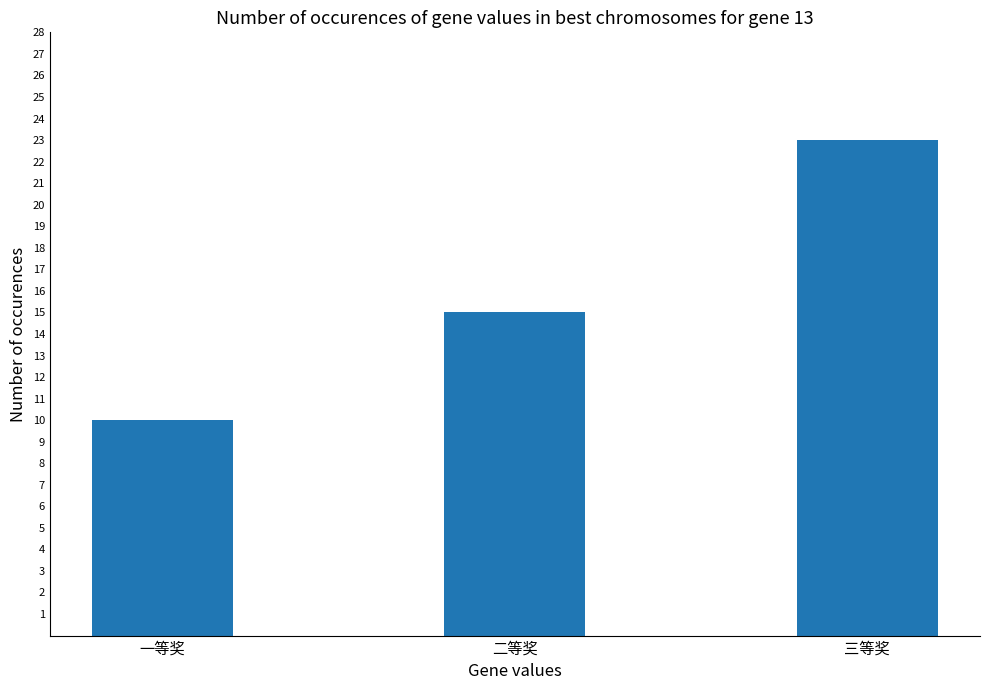

True or false: the data shows 23 at 三等奖.

True